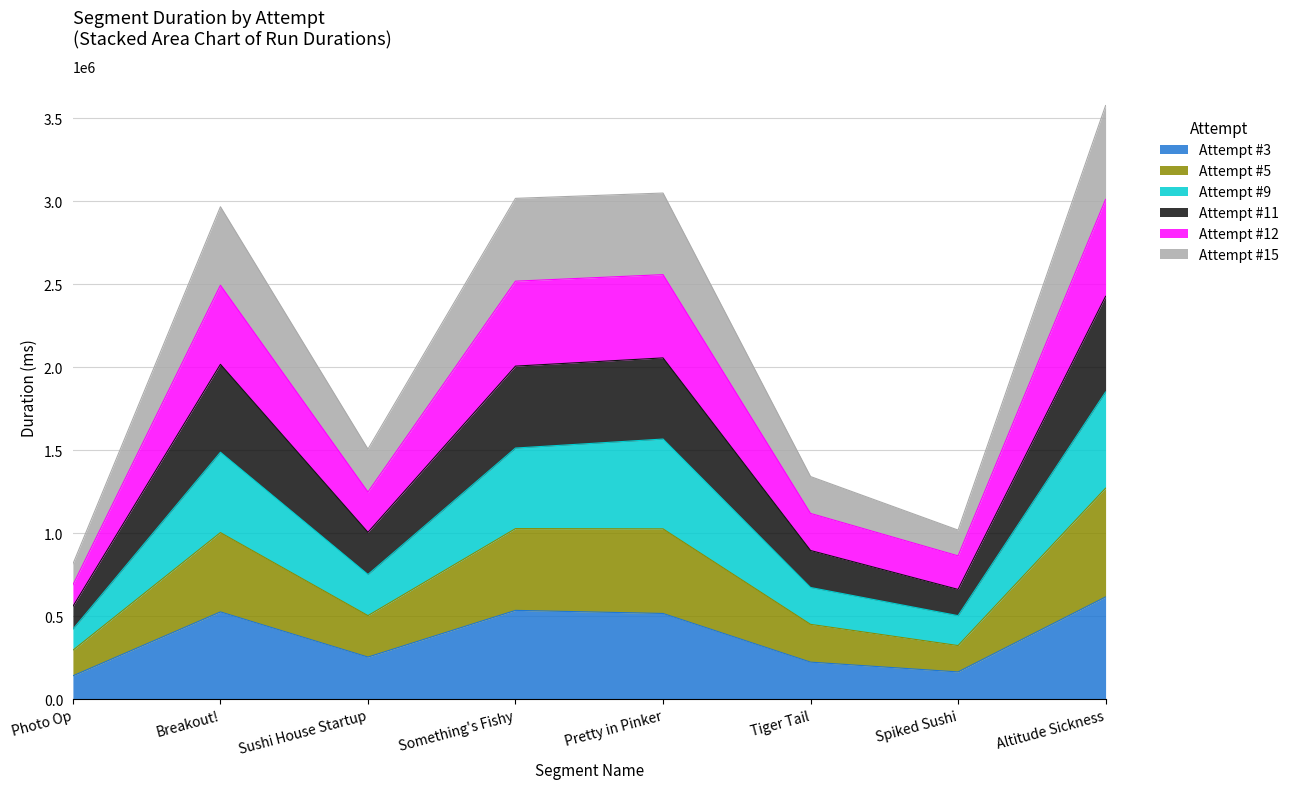

At which label does Attempt #3 reach its peak?

Altitude Sickness